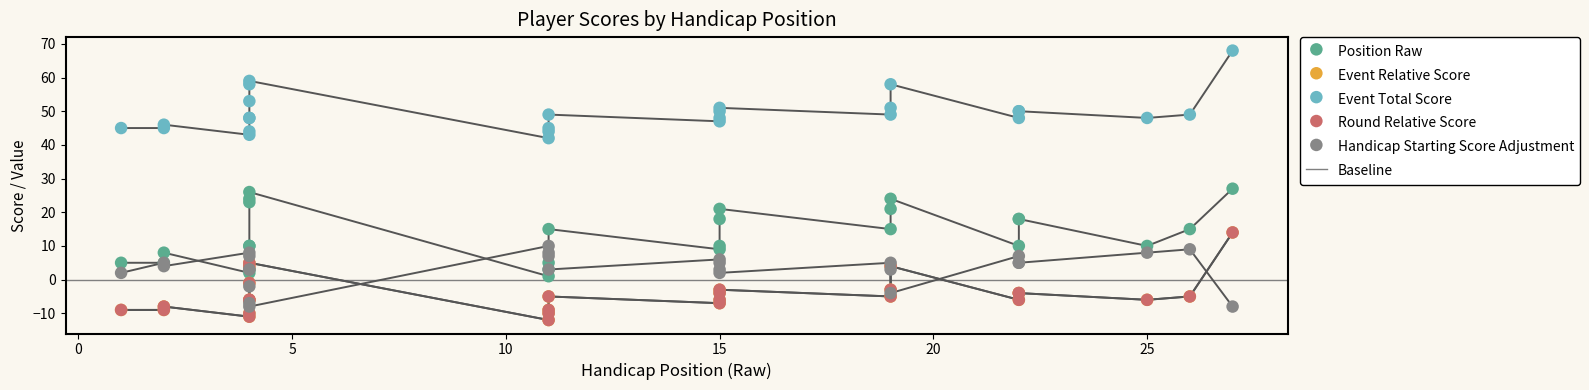

What is the total value across all series at 11?

29